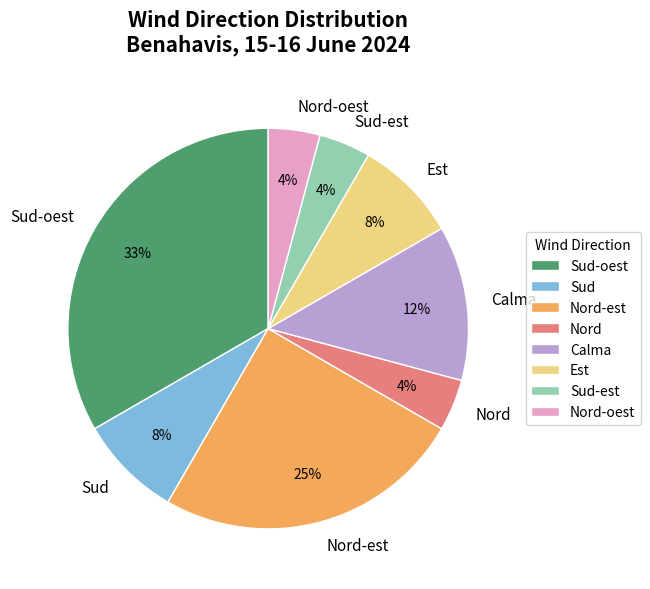

Is there a majority slice in this chart?

No